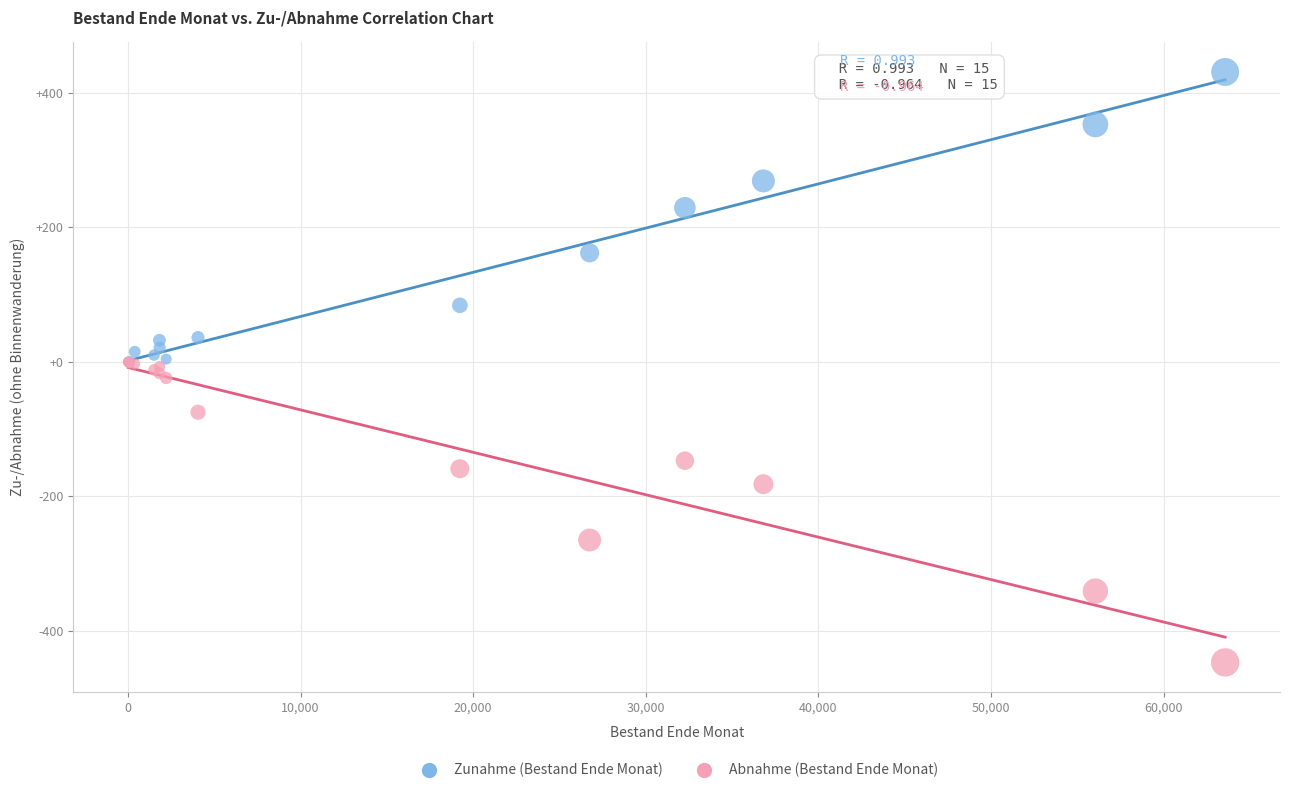

In the Zunahme (Bestand Ende Monat) series, what Y value is closest to 215?

229